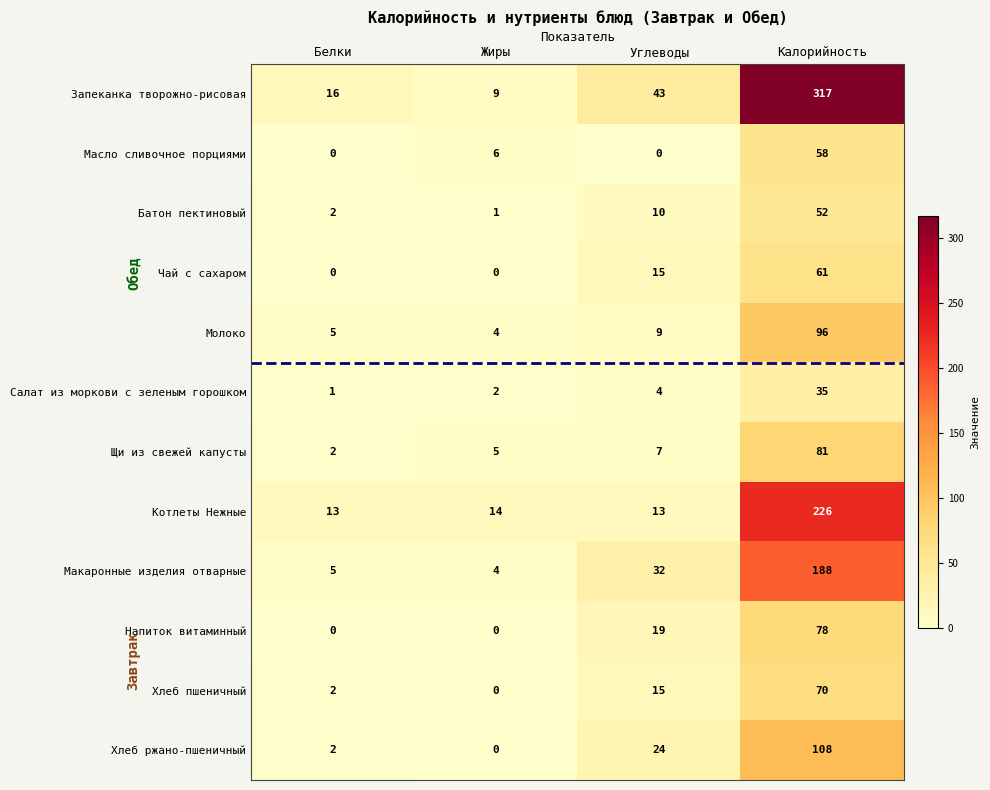

At how many categories does at least one series exceed 69?

1